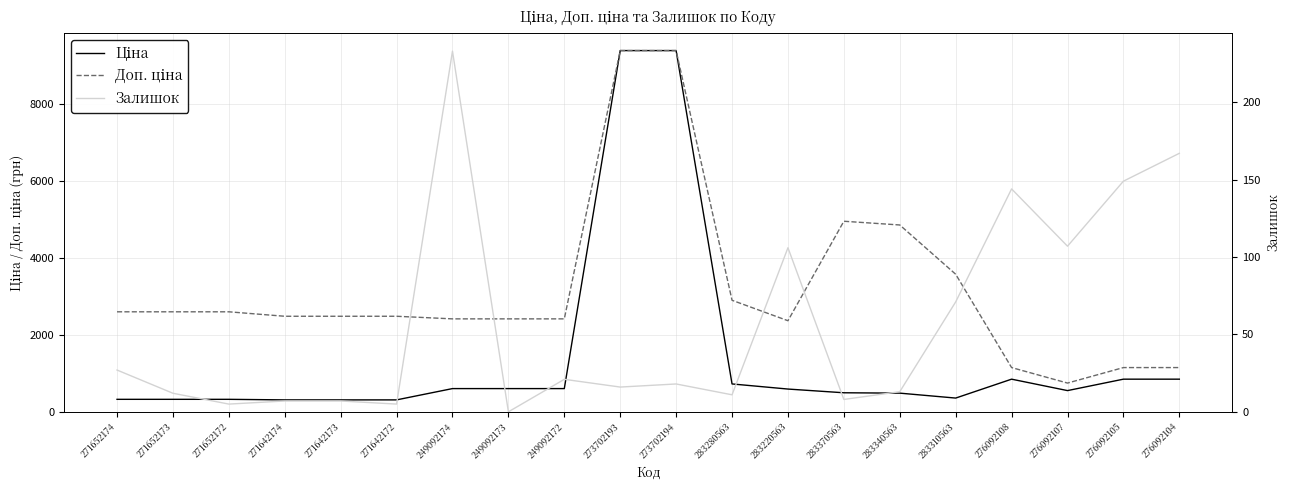

Which series has the largest total across all categories?

Доп. ціна